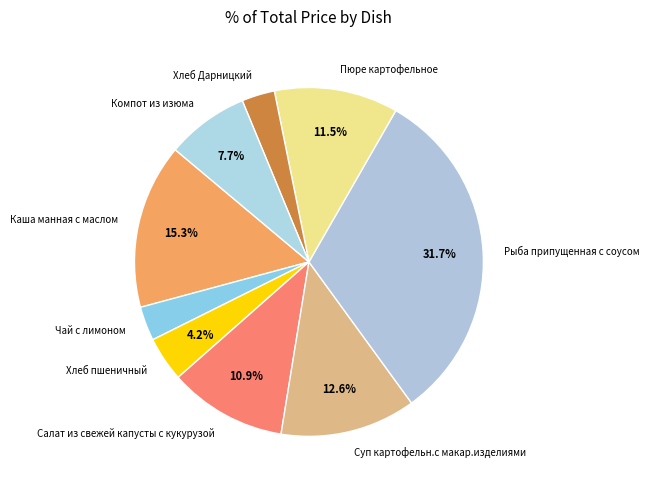

Is there any slice that represents more than half of the pie?

No